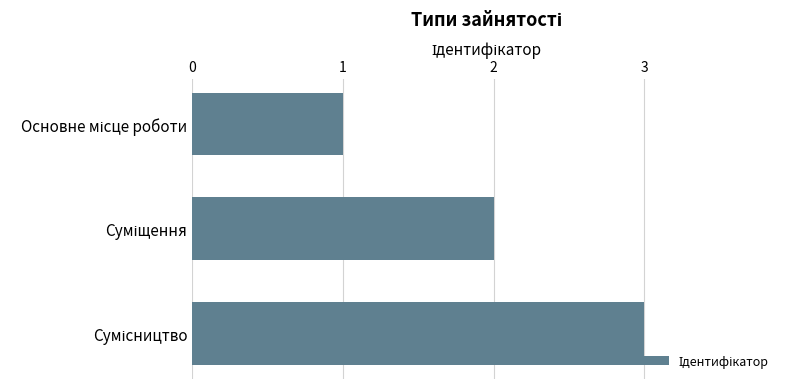

What is the sum of all values?

6